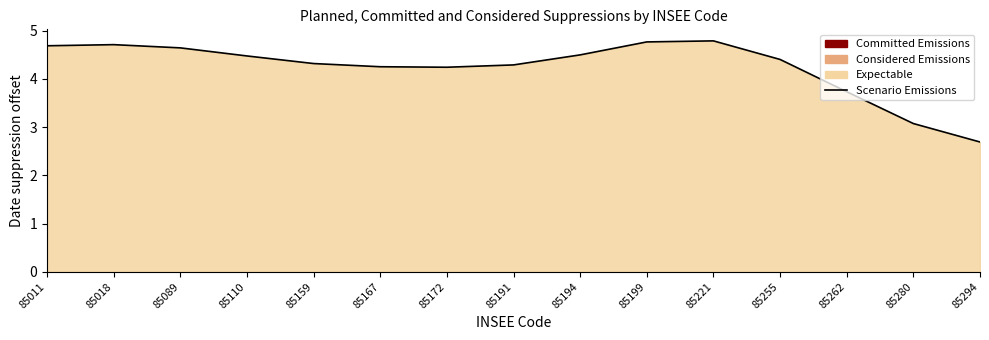

How many values are between 4 and 5?

12